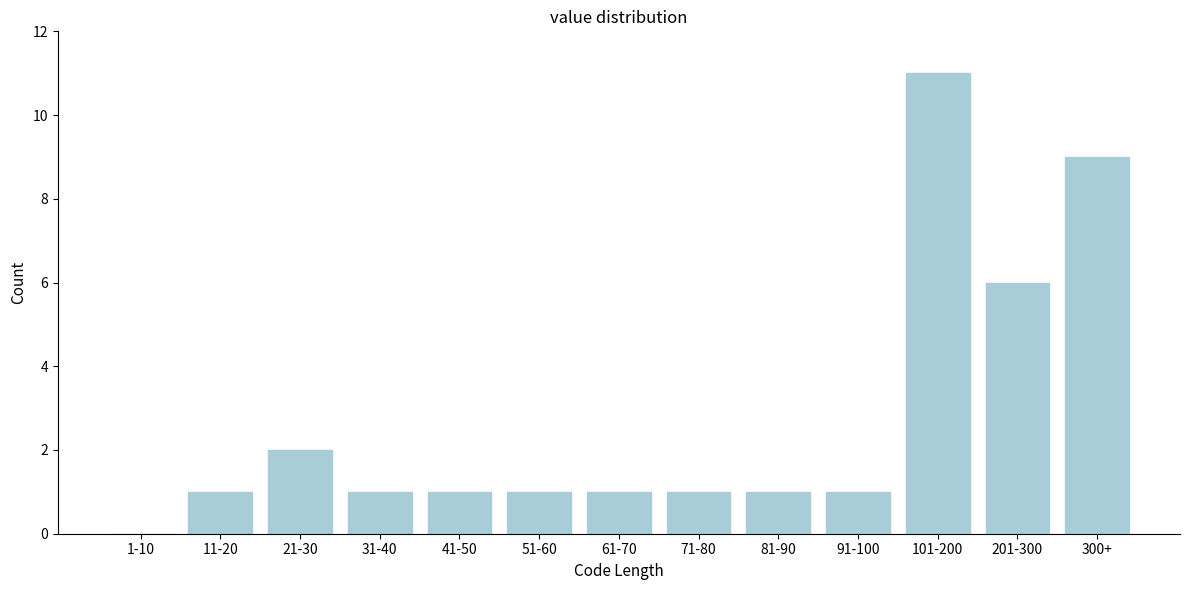

Reading left to right, extract all data points from this chart.

1-10=0	11-20=1	21-30=2	31-40=1	41-50=1	51-60=1	61-70=1	71-80=1	81-90=1	91-100=1	101-200=11	201-300=6	300+=9